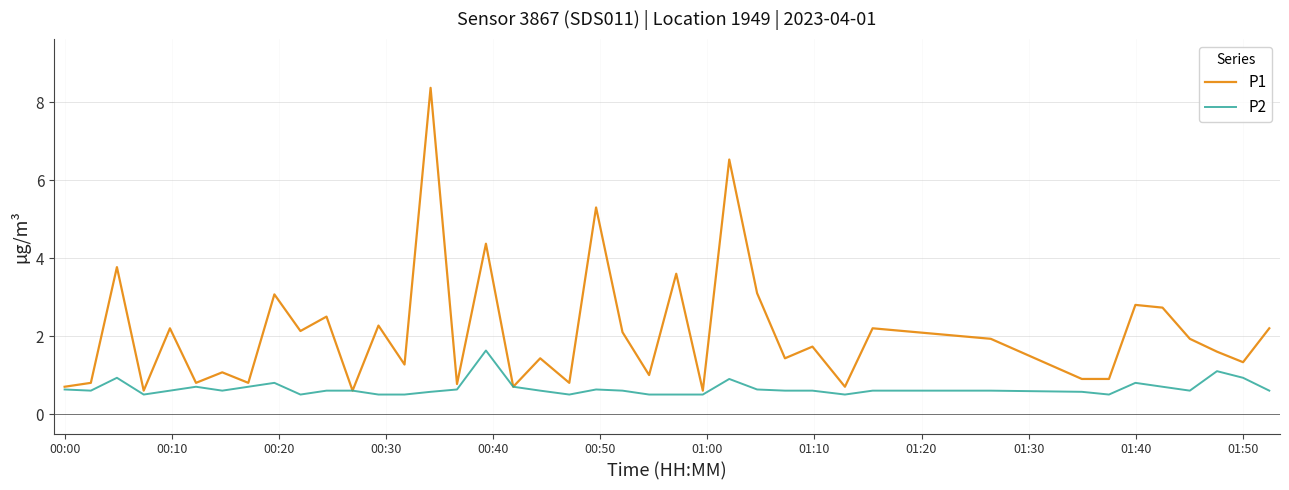

Which series has the largest range (max minus min)?

P1